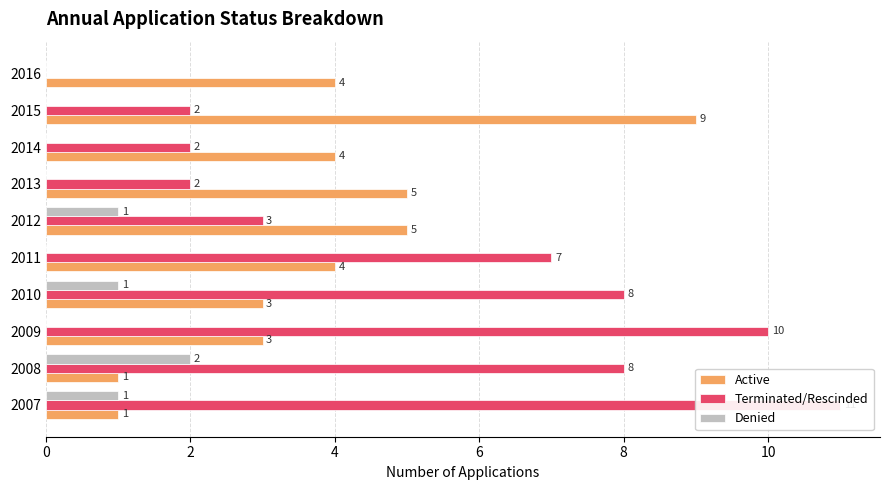

Reading left to right, list all the values displayed in this chart.

Active: 1	1	3	3	4	5	5	4	9	4
Terminated/Rescinded: 11	8	10	8	7	3	2	2	2	0
Denied: 1	2	0	1	0	1	0	0	0	0